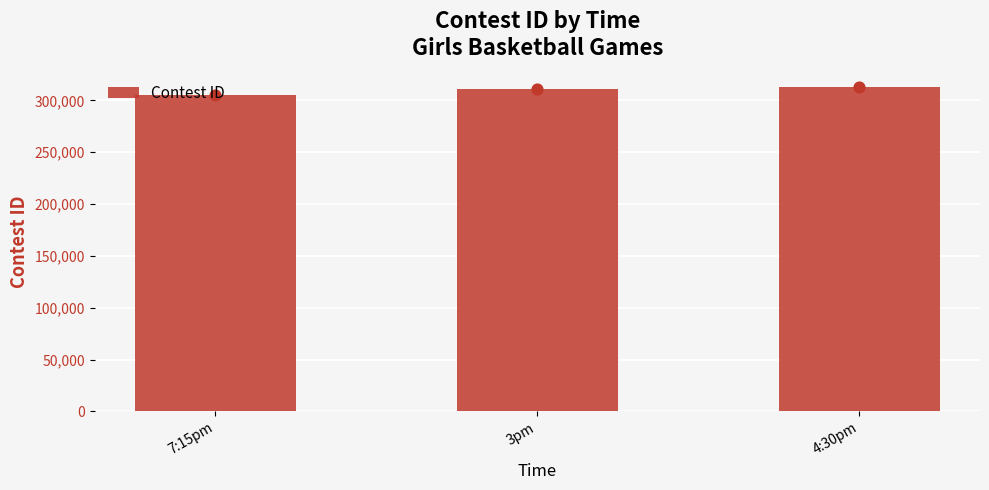

What is the ratio of the value at 3pm to the value at 7:15pm?

1.0